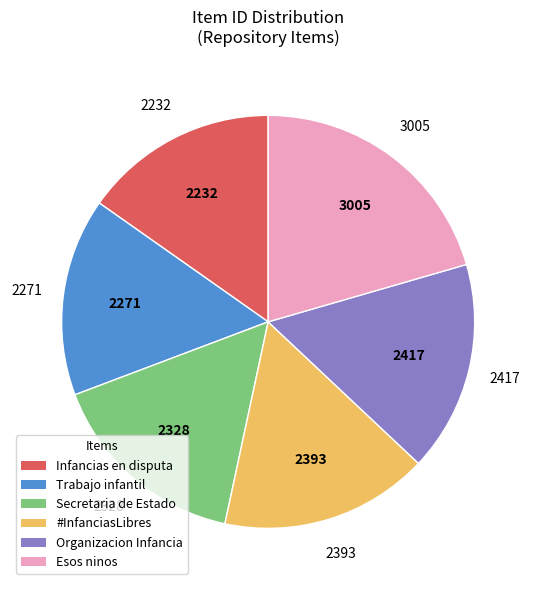

Is there a majority slice in this chart?

No